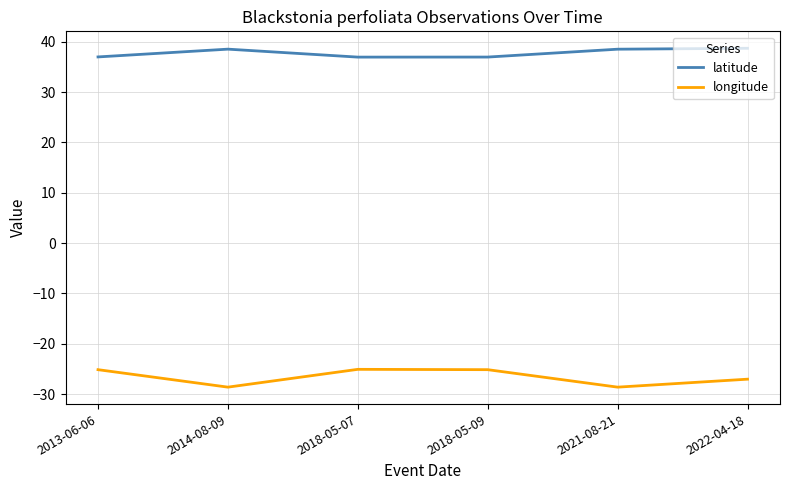

At which label does latitude first exceed 38?

2014-08-09